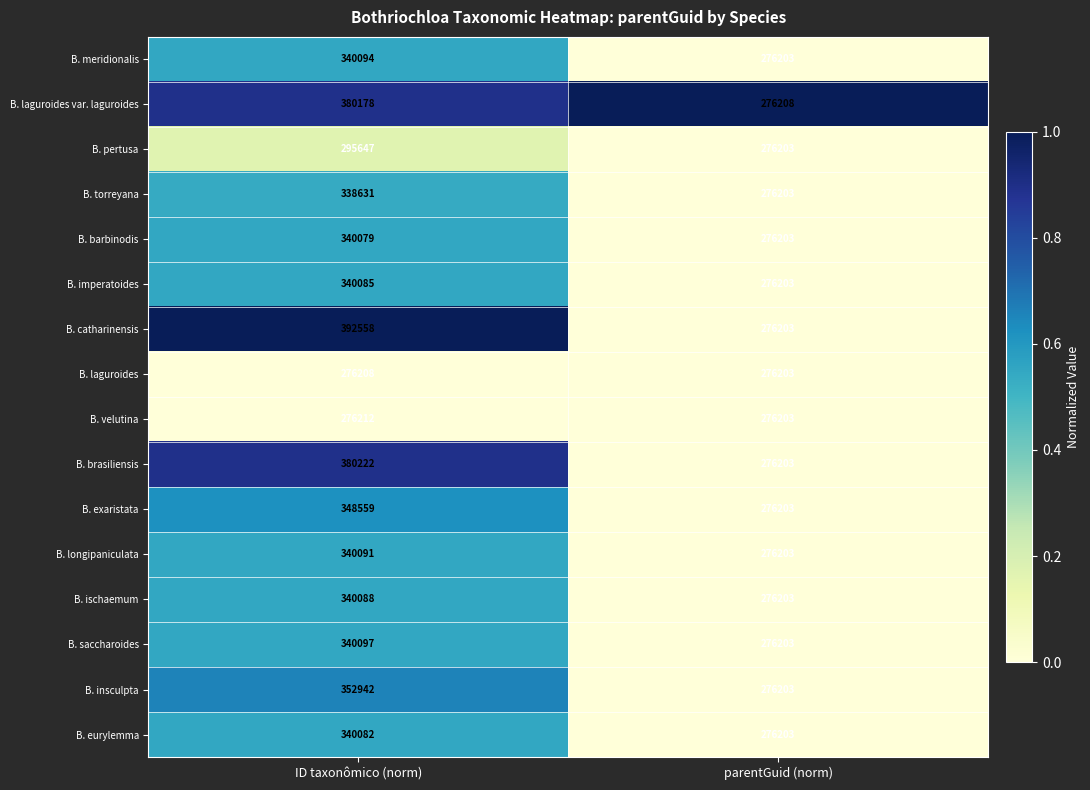

What is the approximate value of B. pertusa at ID taxonômico (norm), to the nearest 100?

295600